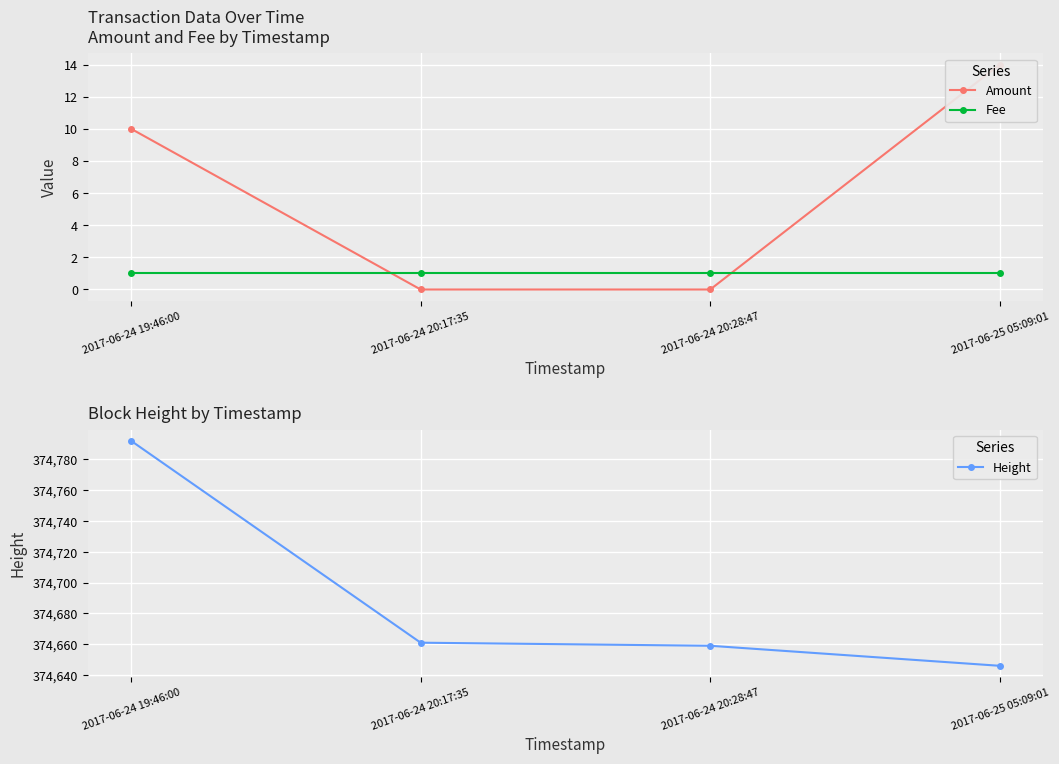

What is the highest value of the Height series?

374792